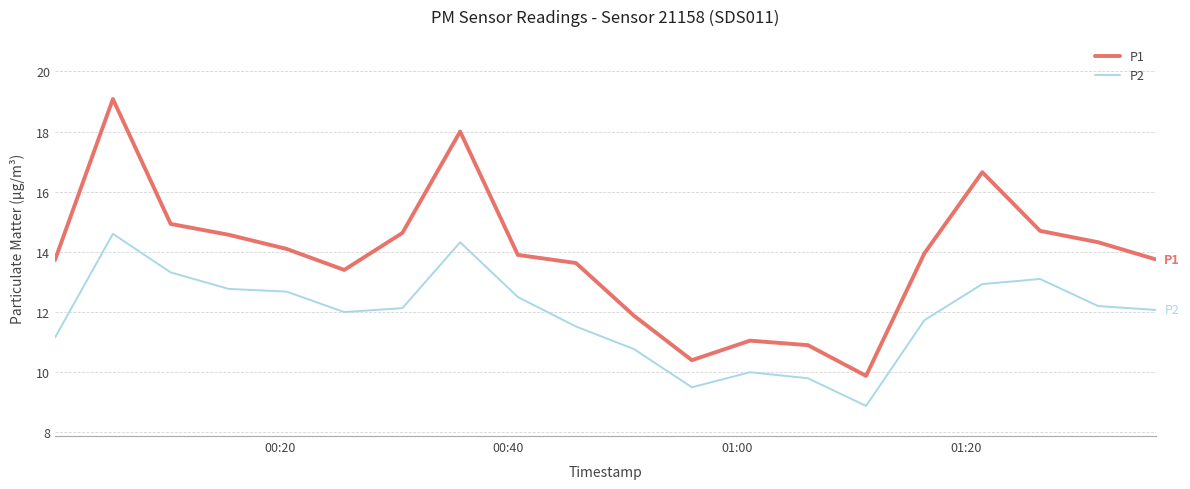

List the series in order of their overall mean, highest first.

P1, P2